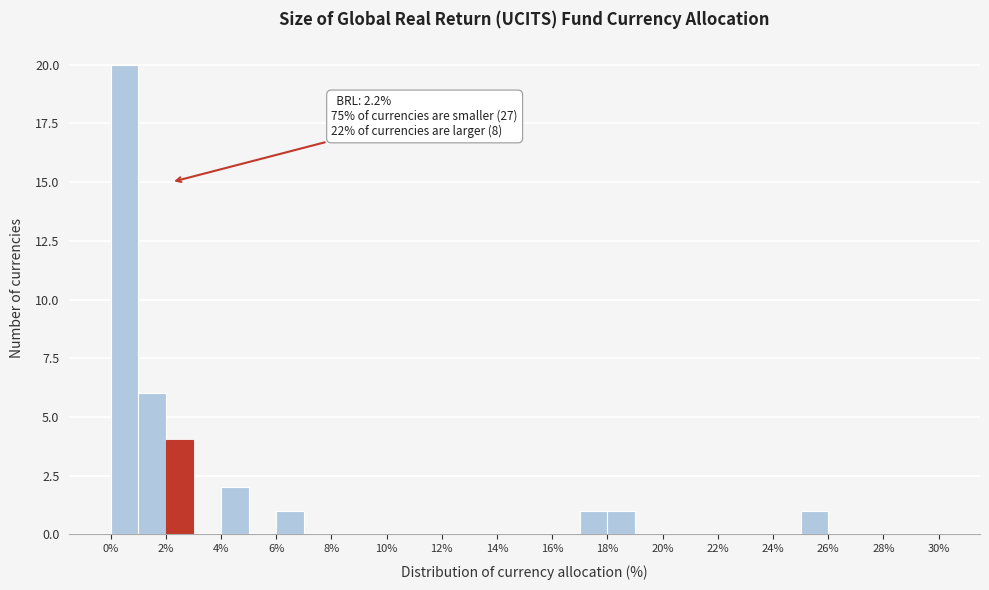

Over which range of the x-axis is the bar tallest?

0 to 1